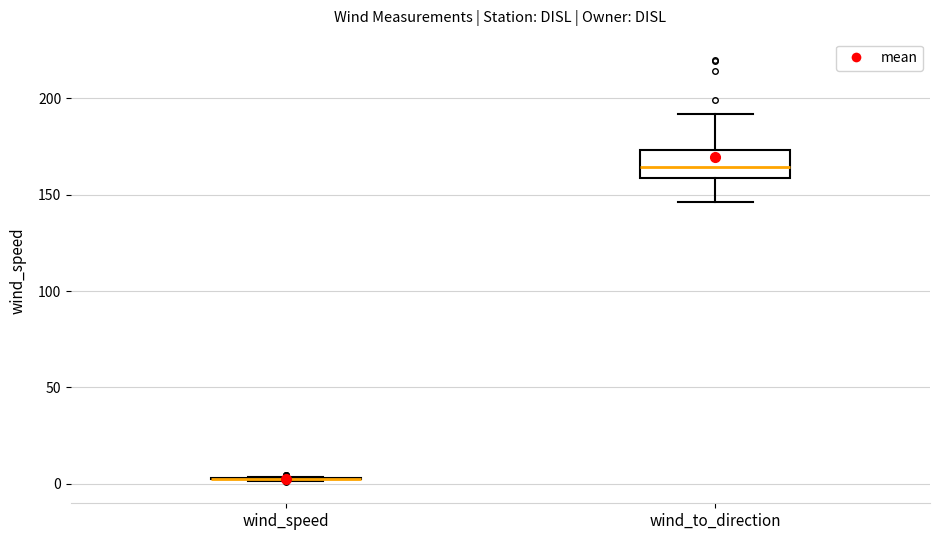

Reading left to right, transcribe this box plot: for each box, give where its median line is, the range the box spans, and where its two whiskers end, as read against the y-axis. The values are not printed on the chart, so give them approximately, as read against the axis.

wind_speed: box collapsed to a line at 0, whiskers 0 to 5
wind_to_direction: median 165, box 160 to 175, whiskers 145 to 190